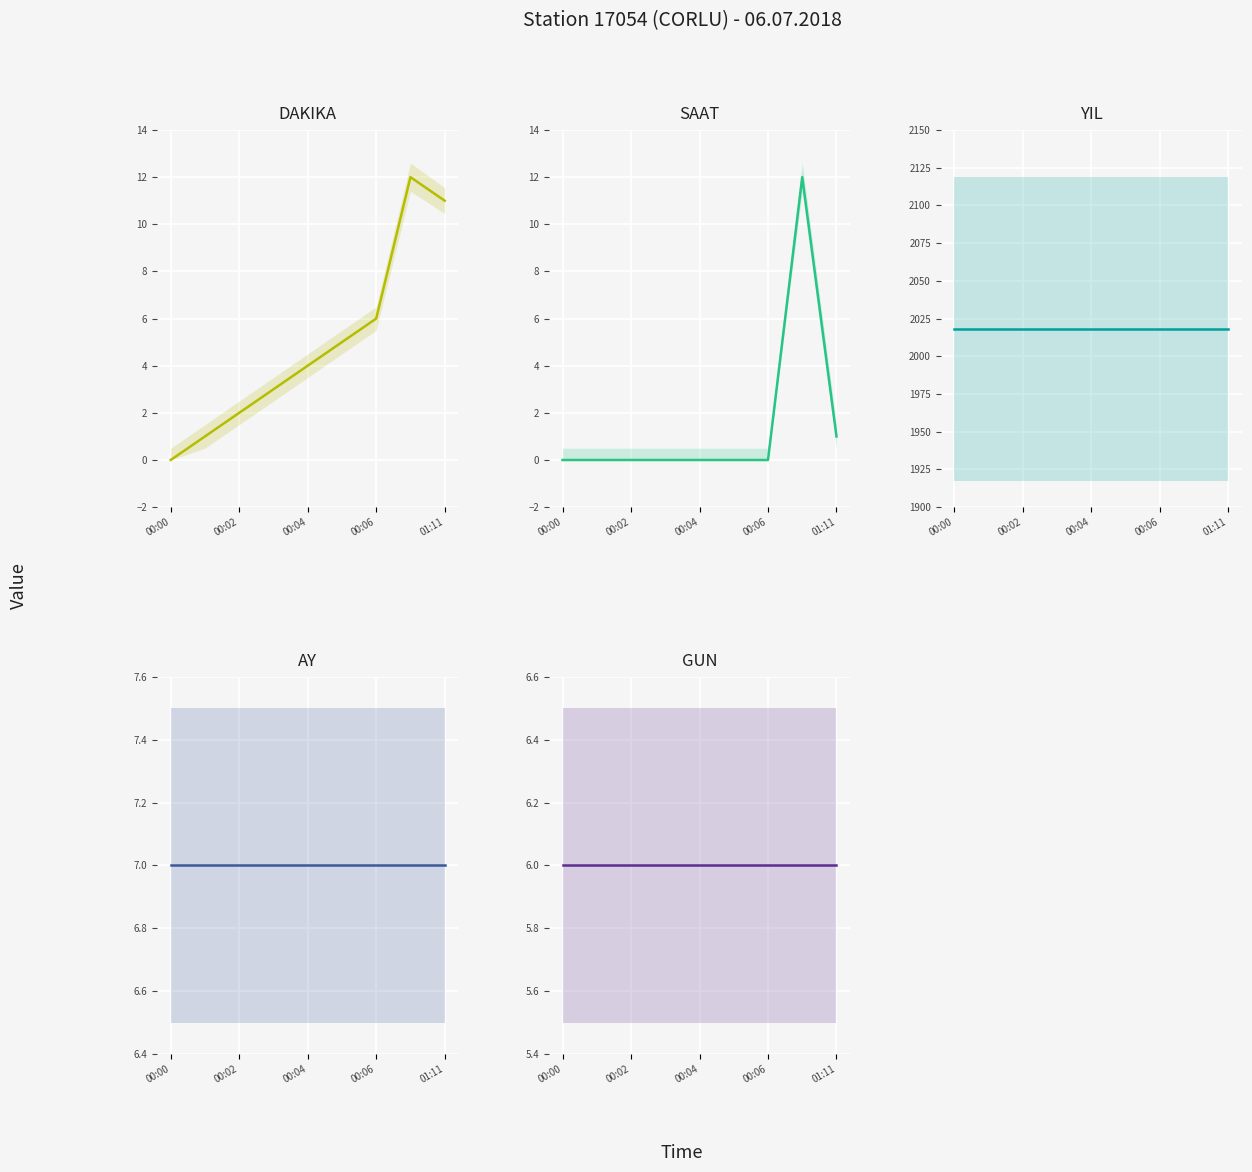

What position from the left is 00:06?

4